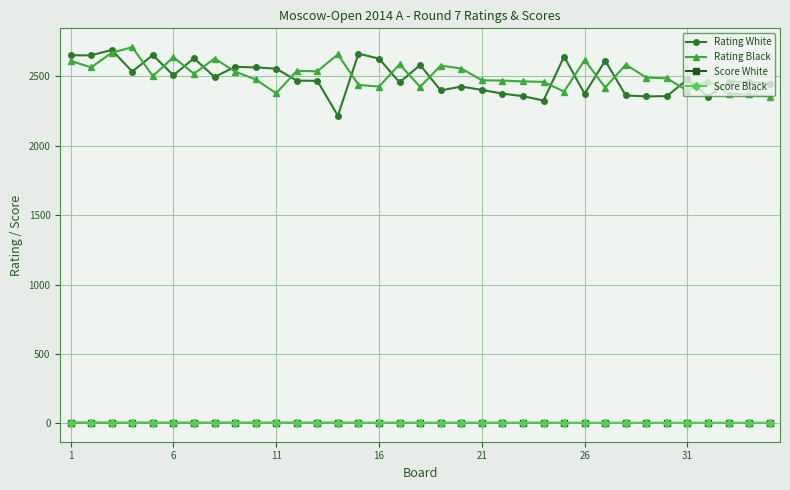

What is the maximum value for Rating White?

2690.0